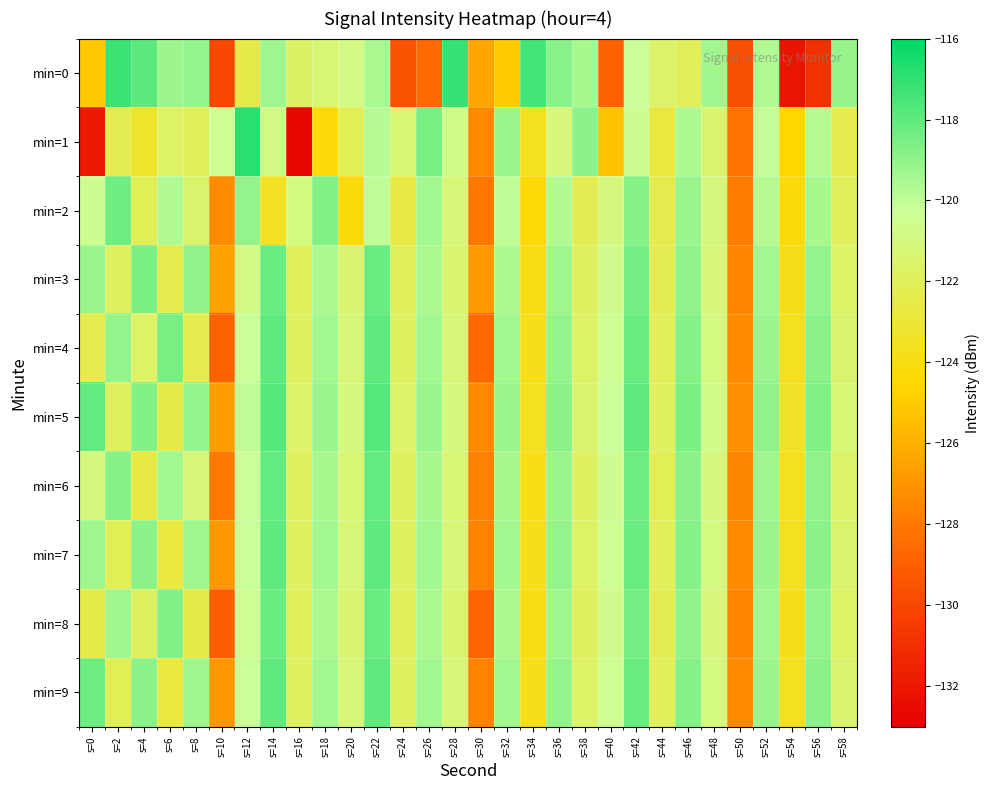

Reading right to left, transcribe all the data shown in this chart.

min=0: s=58=-119.1	s=56=-130.9	s=54=-132.1	s=52=-119.7	s=50=-129.7	s=48=-119.4	s=46=-122.1	s=44=-121.6	s=42=-120.3	s=40=-128.9	s=38=-119.5	s=36=-118.9	s=34=-117.4	s=32=-125.0	s=30=-126.3	s=28=-117.1	s=26=-128.6	s=24=-129.6	s=22=-119.5	s=20=-120.8	s=18=-121.3	s=16=-121.7	s=14=-119.3	s=12=-122.5	s=10=-130.0	s=8=-119.1	s=6=-119.3	s=4=-117.9	s=2=-117.2	s=0=-125.1
min=1: s=58=-122.3	s=56=-119.8	s=54=-124.5	s=52=-120.1	s=50=-128.2	s=48=-121.4	s=46=-119.6	s=44=-122.8	s=42=-120.5	s=40=-125.3	s=38=-118.9	s=36=-121.1	s=34=-123.6	s=32=-119.2	s=30=-127.4	s=28=-120.7	s=26=-118.5	s=24=-121.3	s=22=-119.8	s=20=-122.1	s=18=-124.3	s=16=-132.6	s=14=-120.8	s=12=-116.9	s=10=-120.4	s=8=-122.0	s=6=-121.7	s=4=-123.3	s=2=-122.2	s=0=-131.9
min=2: s=58=-122.0	s=56=-119.5	s=54=-124.2	s=52=-119.8	s=50=-127.9	s=48=-121.0	s=46=-119.2	s=44=-122.4	s=42=-118.8	s=40=-121.0	s=38=-122.2	s=36=-119.7	s=34=-124.4	s=32=-120.0	s=30=-128.1	s=28=-121.2	s=26=-119.4	s=24=-122.6	s=22=-120.0	s=20=-124.2	s=18=-118.7	s=16=-120.9	s=14=-123.5	s=12=-119.1	s=10=-127.3	s=8=-121.5	s=6=-119.7	s=4=-122.1	s=2=-118.3	s=0=-120.5
min=3: s=58=-121.7	s=56=-119.1	s=54=-123.8	s=52=-119.4	s=50=-127.6	s=48=-121.1	s=46=-119.0	s=44=-122.2	s=42=-118.4	s=40=-120.6	s=38=-121.9	s=36=-119.3	s=34=-124.0	s=32=-119.6	s=30=-126.8	s=28=-121.4	s=26=-119.6	s=24=-122.0	s=22=-118.2	s=20=-121.4	s=18=-119.6	s=16=-122.0	s=14=-118.2	s=12=-120.8	s=10=-126.5	s=8=-119.0	s=6=-122.4	s=4=-118.6	s=2=-121.8	s=0=-119.2
min=4: s=58=-121.5	s=56=-118.9	s=54=-123.6	s=52=-119.2	s=50=-127.4	s=48=-120.9	s=46=-118.8	s=44=-122.0	s=42=-118.2	s=40=-120.4	s=38=-121.7	s=36=-119.1	s=34=-123.8	s=32=-119.4	s=30=-128.6	s=28=-121.2	s=26=-119.4	s=24=-121.8	s=22=-118.0	s=20=-121.2	s=18=-119.4	s=16=-121.8	s=14=-118.0	s=12=-120.2	s=10=-128.9	s=8=-122.3	s=6=-118.5	s=4=-121.7	s=2=-119.1	s=0=-122.3
min=5: s=58=-121.3	s=56=-118.7	s=54=-123.4	s=52=-119.0	s=50=-127.2	s=48=-120.7	s=46=-118.6	s=44=-121.8	s=42=-118.0	s=40=-120.2	s=38=-121.5	s=36=-118.9	s=34=-123.6	s=32=-119.2	s=30=-127.4	s=28=-121.0	s=26=-119.2	s=24=-121.6	s=22=-117.8	s=20=-121.0	s=18=-119.2	s=16=-121.6	s=14=-117.8	s=12=-120.0	s=10=-126.7	s=8=-119.1	s=6=-122.5	s=4=-118.7	s=2=-121.9	s=0=-118.1
min=6: s=58=-121.6	s=56=-119.0	s=54=-123.7	s=52=-119.3	s=50=-127.5	s=48=-121.0	s=46=-118.9	s=44=-122.1	s=42=-118.3	s=40=-120.5	s=38=-121.8	s=36=-119.2	s=34=-123.9	s=32=-119.5	s=30=-127.7	s=28=-121.3	s=26=-119.5	s=24=-121.9	s=22=-118.1	s=20=-121.3	s=18=-119.5	s=16=-121.9	s=14=-118.1	s=12=-120.3	s=10=-128.0	s=8=-121.2	s=6=-119.4	s=4=-122.6	s=2=-118.8	s=0=-121.0
min=7: s=58=-121.5	s=56=-118.9	s=54=-123.6	s=52=-119.2	s=50=-127.4	s=48=-120.9	s=46=-118.8	s=44=-122.0	s=42=-118.2	s=40=-120.4	s=38=-121.7	s=36=-119.1	s=34=-123.8	s=32=-119.4	s=30=-127.6	s=28=-121.2	s=26=-119.4	s=24=-121.8	s=22=-118.0	s=20=-121.2	s=18=-119.4	s=16=-121.8	s=14=-118.0	s=12=-120.2	s=10=-126.9	s=8=-119.3	s=6=-122.7	s=4=-118.9	s=2=-122.1	s=0=-119.3
min=8: s=58=-121.7	s=56=-119.1	s=54=-123.8	s=52=-119.4	s=50=-127.6	s=48=-121.1	s=46=-119.0	s=44=-122.2	s=42=-118.4	s=40=-120.6	s=38=-121.9	s=36=-119.3	s=34=-124.0	s=32=-119.6	s=30=-128.8	s=28=-121.4	s=26=-119.6	s=24=-122.0	s=22=-118.2	s=20=-121.4	s=18=-119.6	s=16=-122.0	s=14=-118.2	s=12=-120.4	s=10=-129.1	s=8=-122.5	s=6=-118.7	s=4=-121.9	s=2=-119.3	s=0=-122.5
min=9: s=58=-121.5	s=56=-118.9	s=54=-123.6	s=52=-119.2	s=50=-127.4	s=48=-120.9	s=46=-118.8	s=44=-122.0	s=42=-118.2	s=40=-120.4	s=38=-121.7	s=36=-119.1	s=34=-123.8	s=32=-119.4	s=30=-127.6	s=28=-121.2	s=26=-119.4	s=24=-121.8	s=22=-118.0	s=20=-121.2	s=18=-119.4	s=16=-121.8	s=14=-118.0	s=12=-120.2	s=10=-126.9	s=8=-119.3	s=6=-122.7	s=4=-118.9	s=2=-122.1	s=0=-118.3